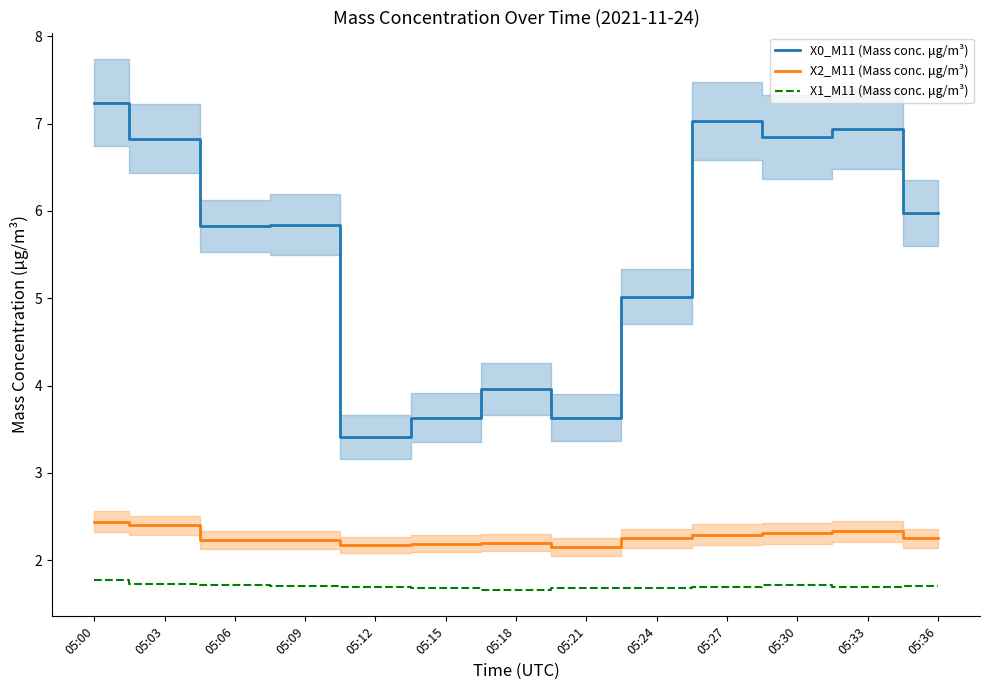

What is the difference between the maximum and minimum values in the X1_M11 (Mass conc. μg/m³) series?

0.1